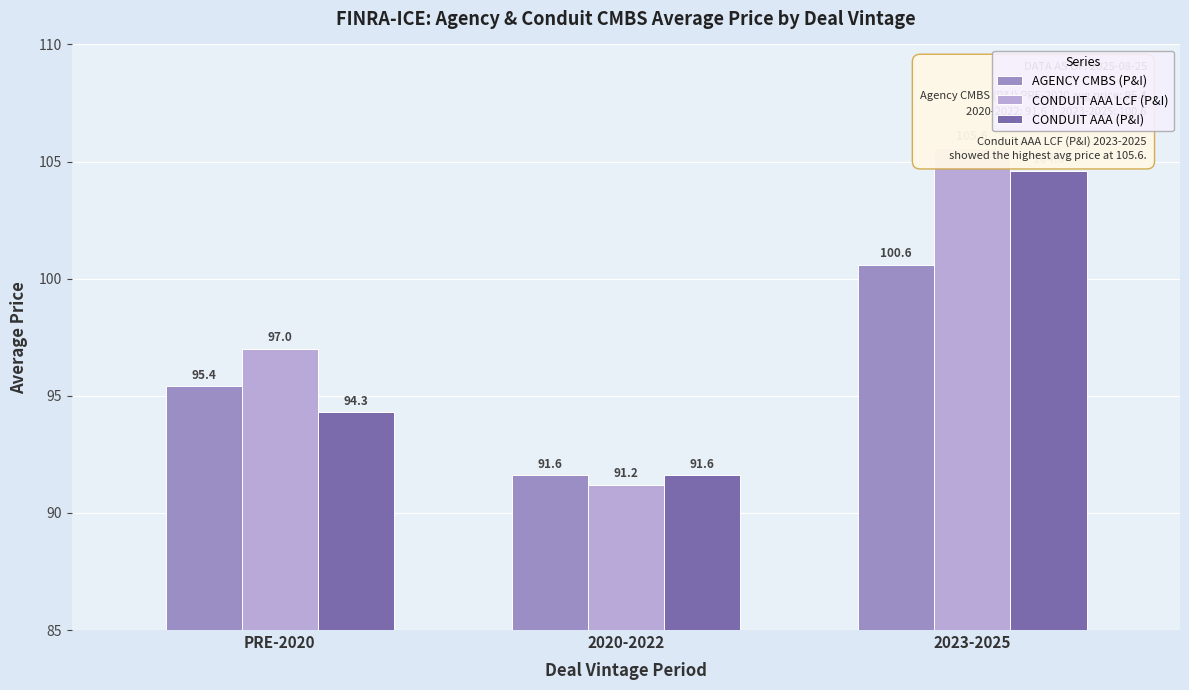

At 2023-2025, list the series in order from largest to smallest.

CONDUIT AAA LCF (P&I), CONDUIT AAA (P&I), AGENCY CMBS (P&I)